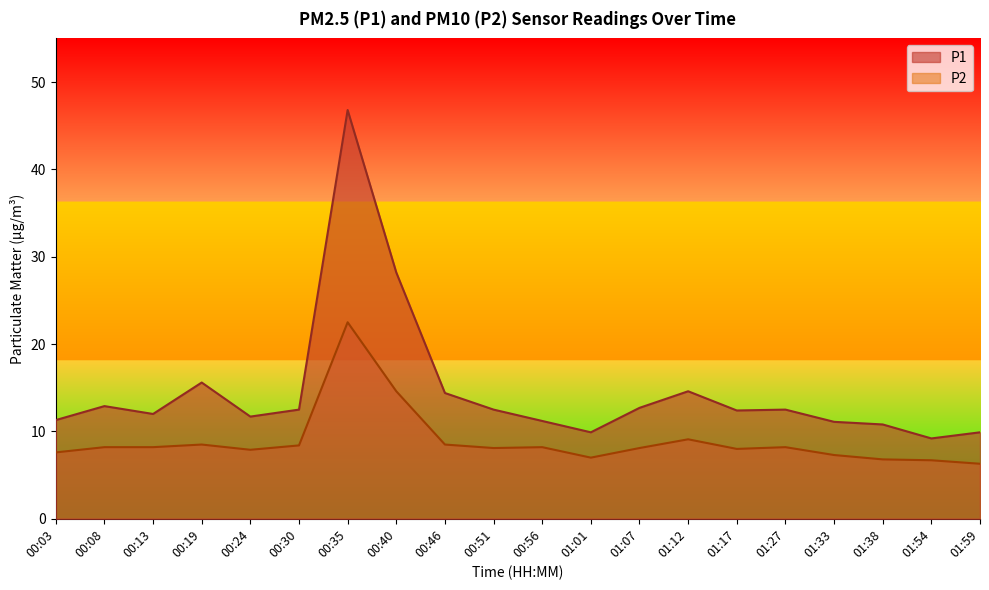

Is the value of P2 at 00:35 greater than the value of P1 at 01:38?

Yes